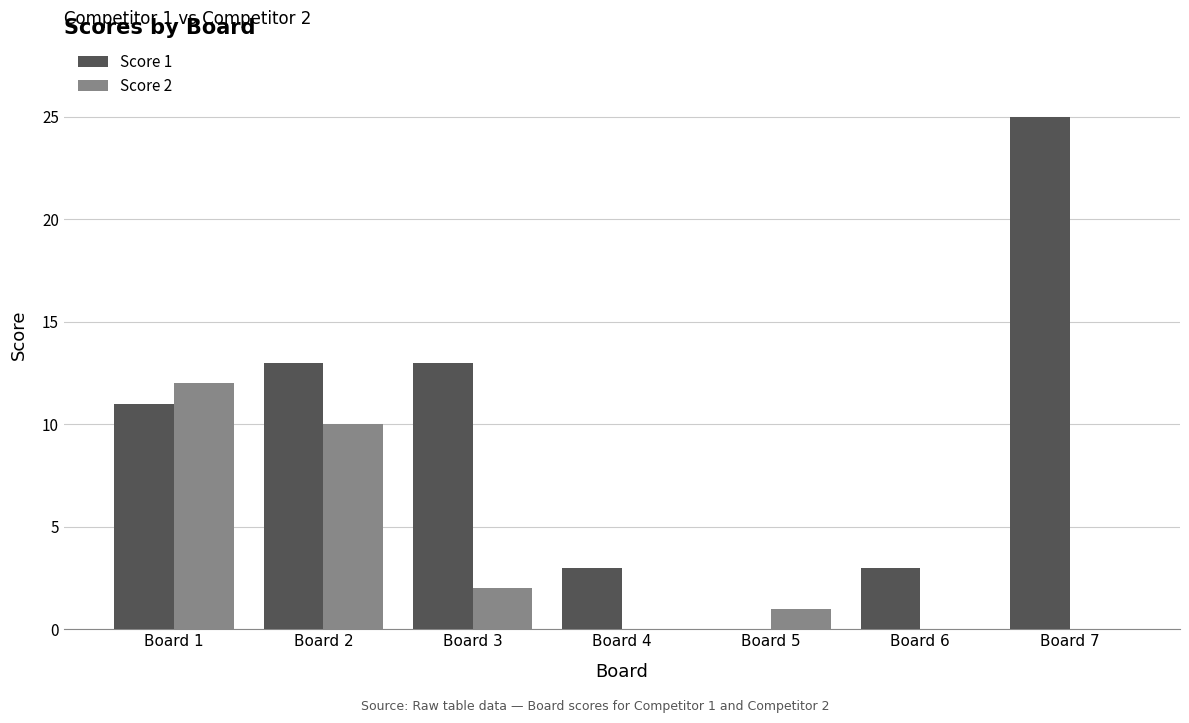

Reading left to right, what are all the values shown in this chart?

Score 1: Board 1=11	Board 2=13	Board 3=13	Board 4=3	Board 5=0	Board 6=3	Board 7=25
Score 2: Board 1=12	Board 2=10	Board 3=2	Board 4=0	Board 5=1	Board 6=0	Board 7=0